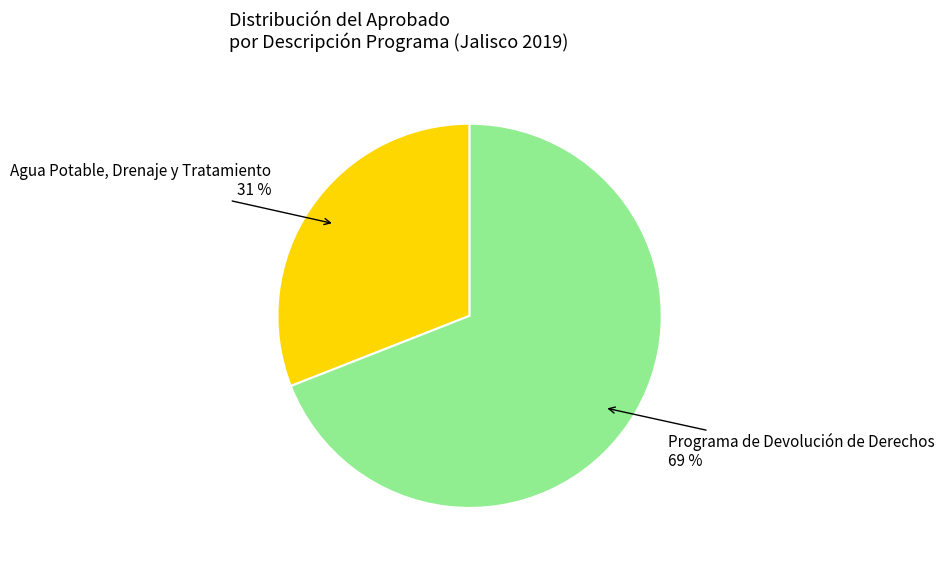

Count the number of slices in the pie.

2